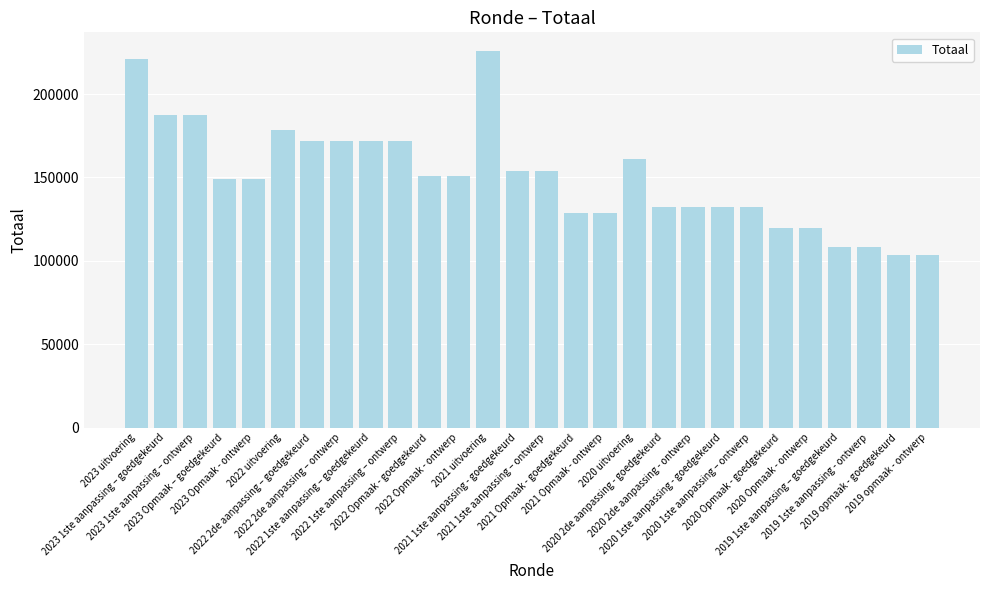

Reading right to left, what are all the values shown in this chart?

103759	103759	108256	108256	119966	119966	132063	132063	132063	132063	160918	128486	128486	153769	153769	225703	151005	151005	171685	171685	171685	171685	178419	148841	148841	187170	187170	221115